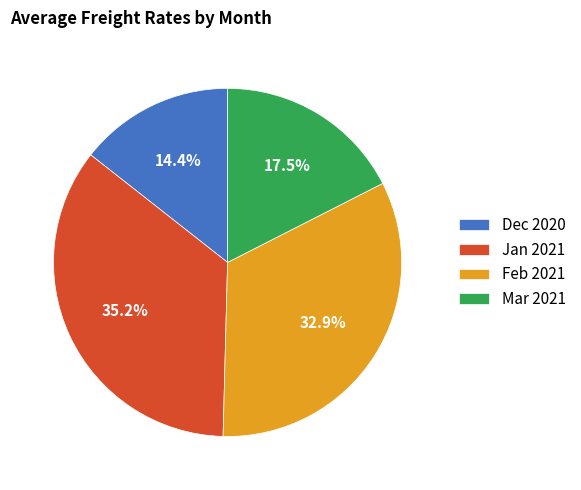

What percentage do Mar 2021 and Jan 2021 together represent?

52.7%